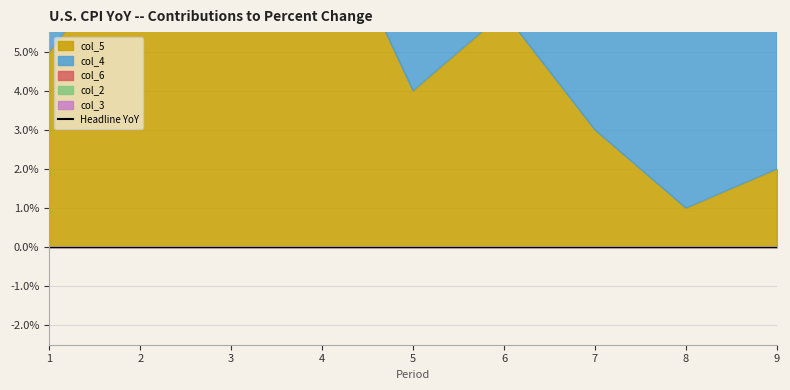

Which has a higher value, 2 or 6?

2